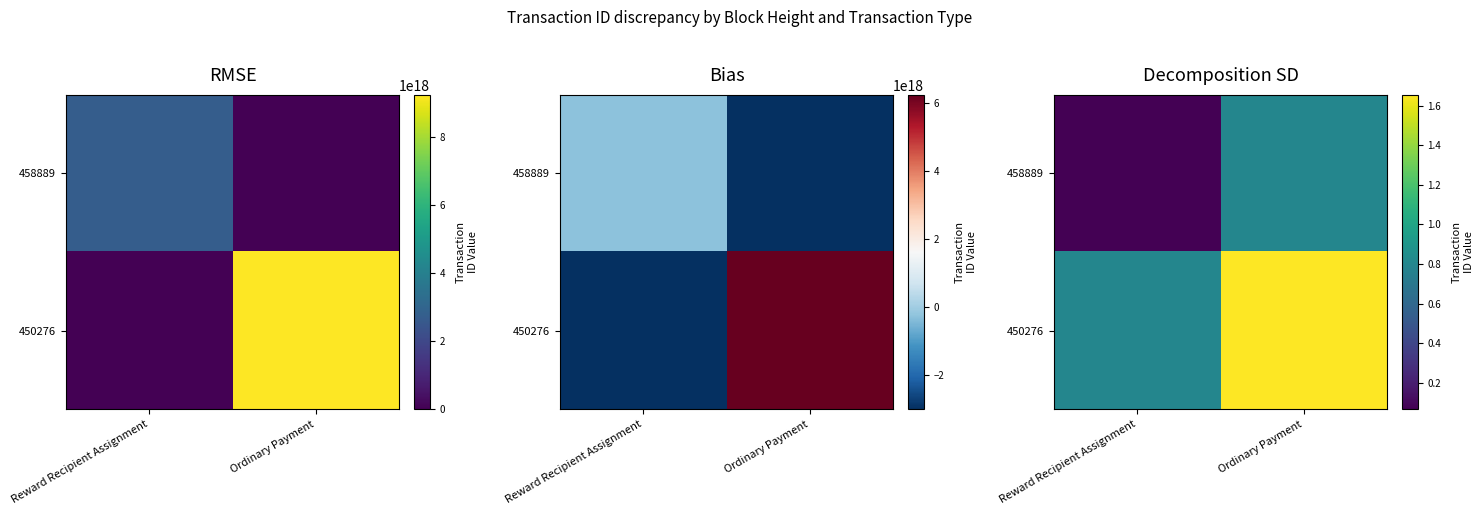

How many series are shown in this chart?

2